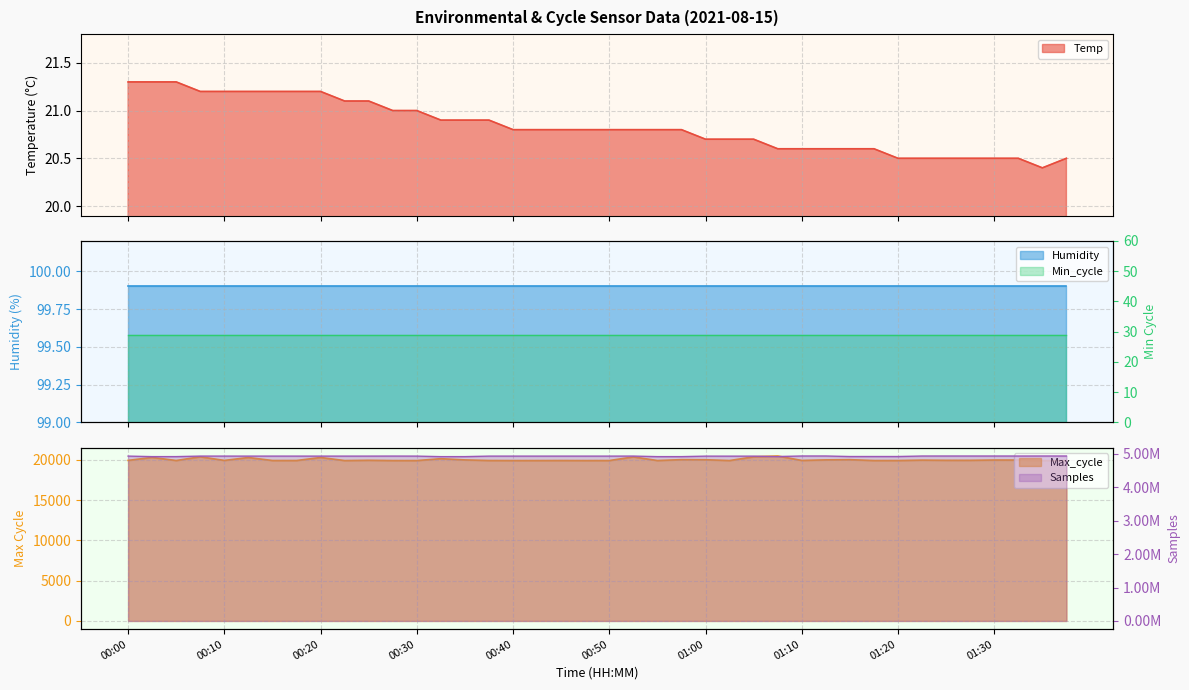

What is the minimum value for Max_cycle?

19926.0